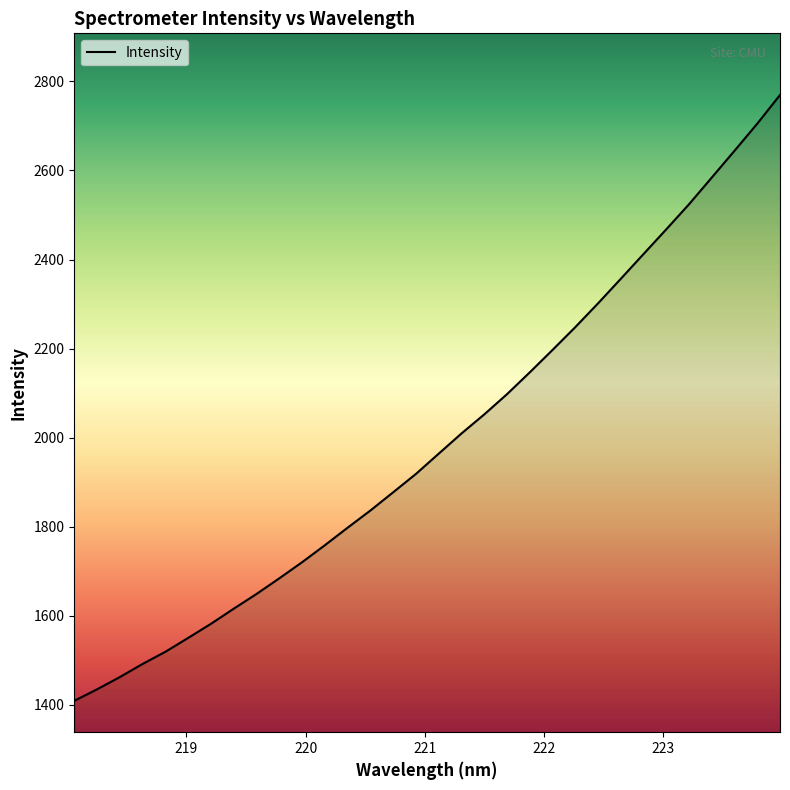

What is the greatest value displayed?

2769.5